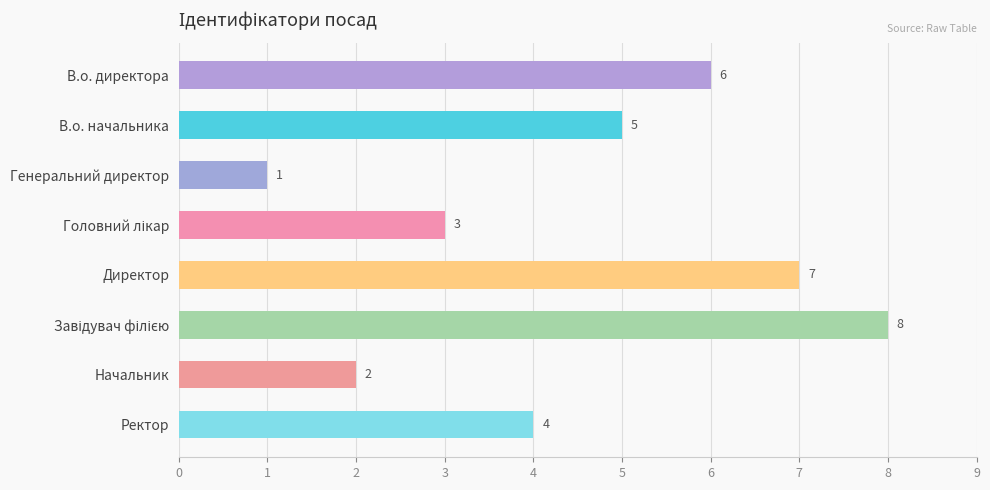

Which label corresponds to the smallest value in the chart?

Генеральний директор